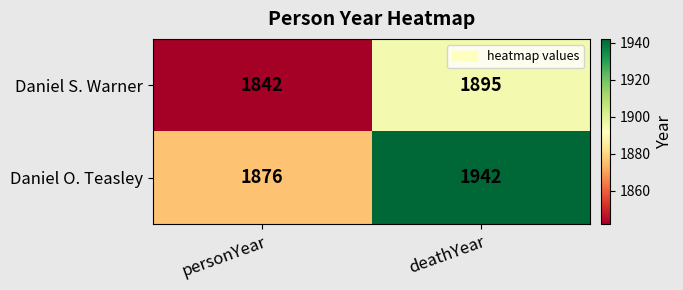

At how many categories does at least one series exceed 1917?

1